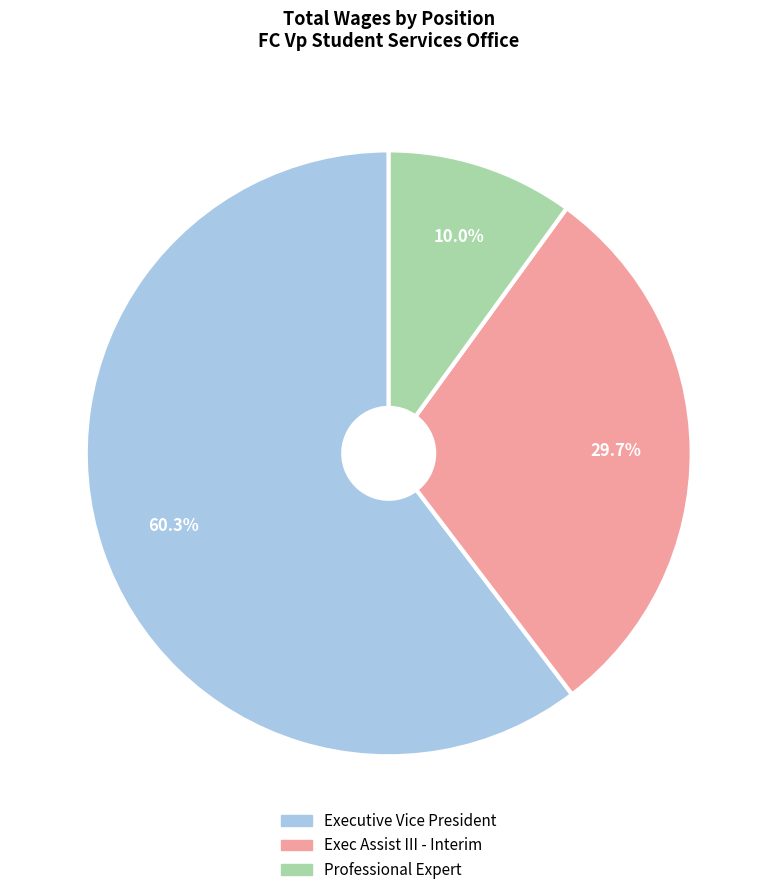

Count the number of slices in the pie.

3